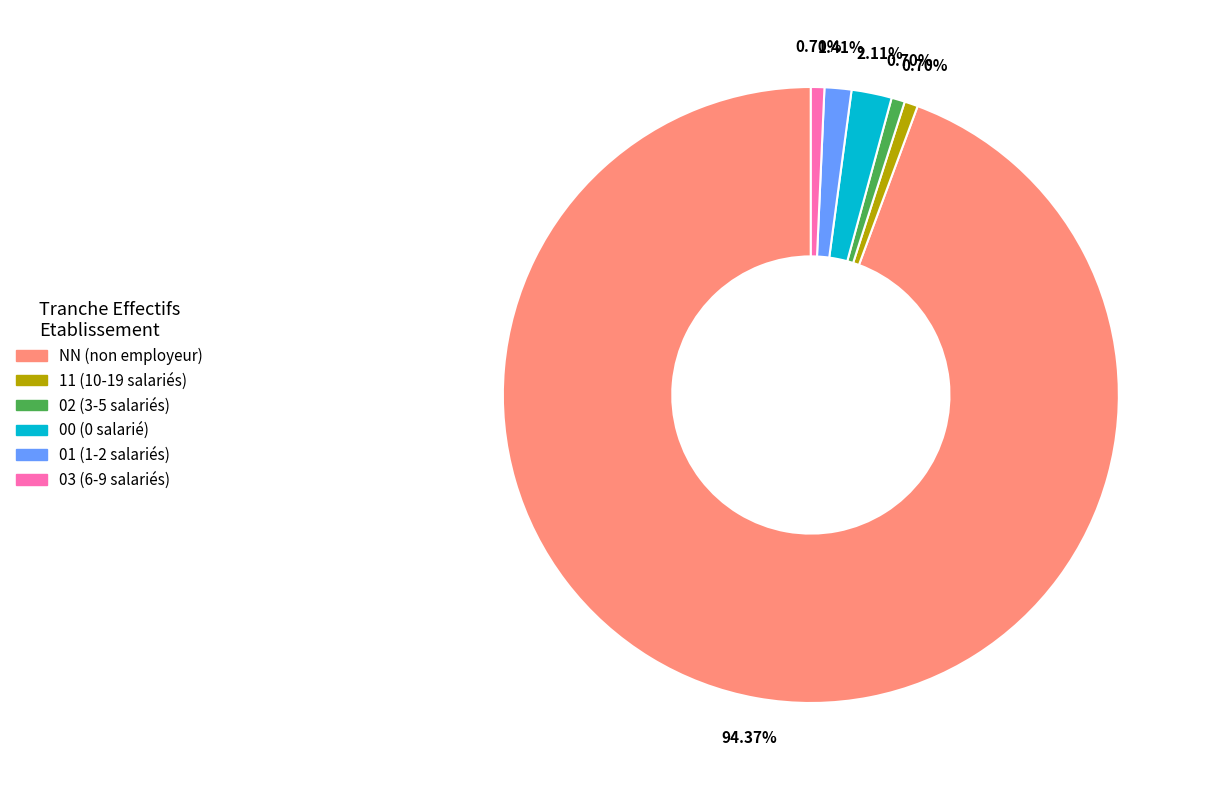

How many segments does this pie chart have?

6